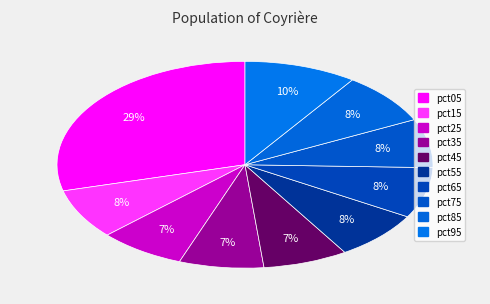

To the nearest percent, what is the difference between the pct95 and pct65 slice percentages?

2%